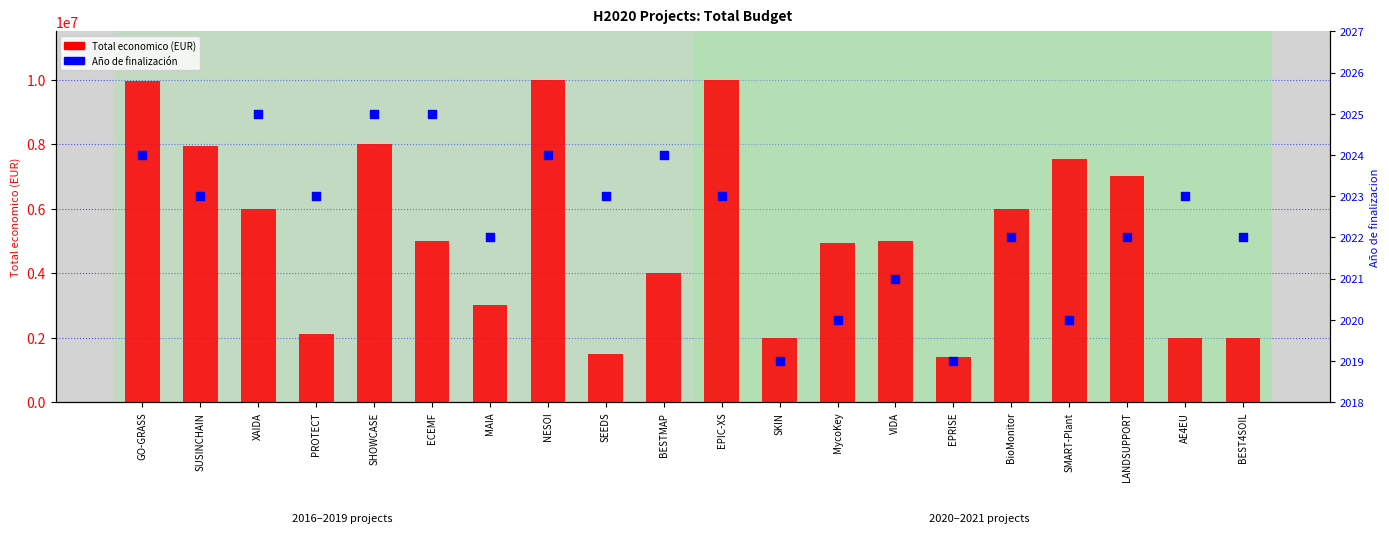

Which series reaches the maximum Y coordinate?

Total economico